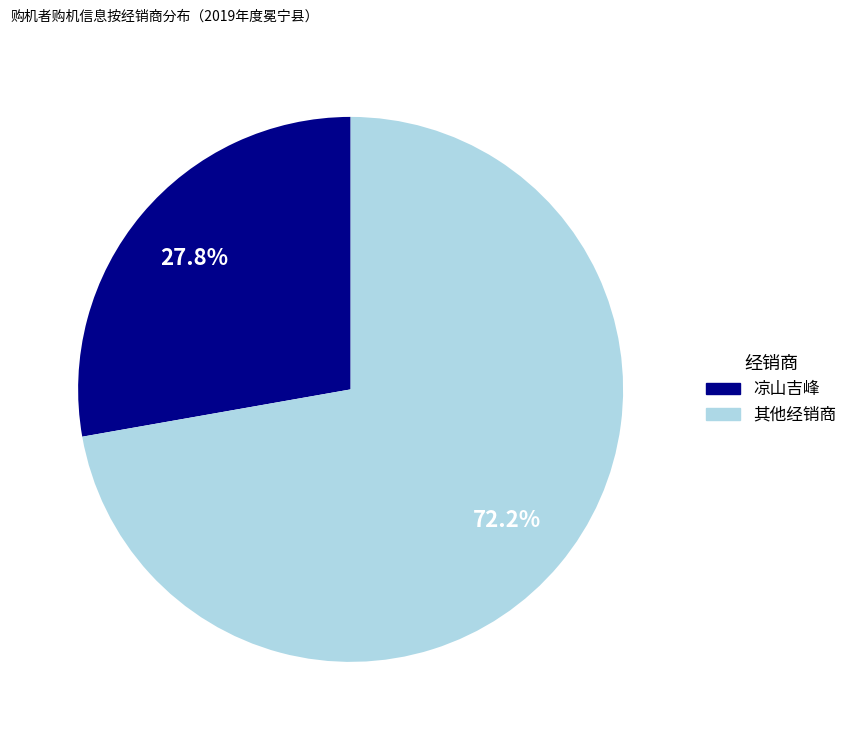

Rank the categories by value from highest to lowest.

其他经销商, 凉山吉峰